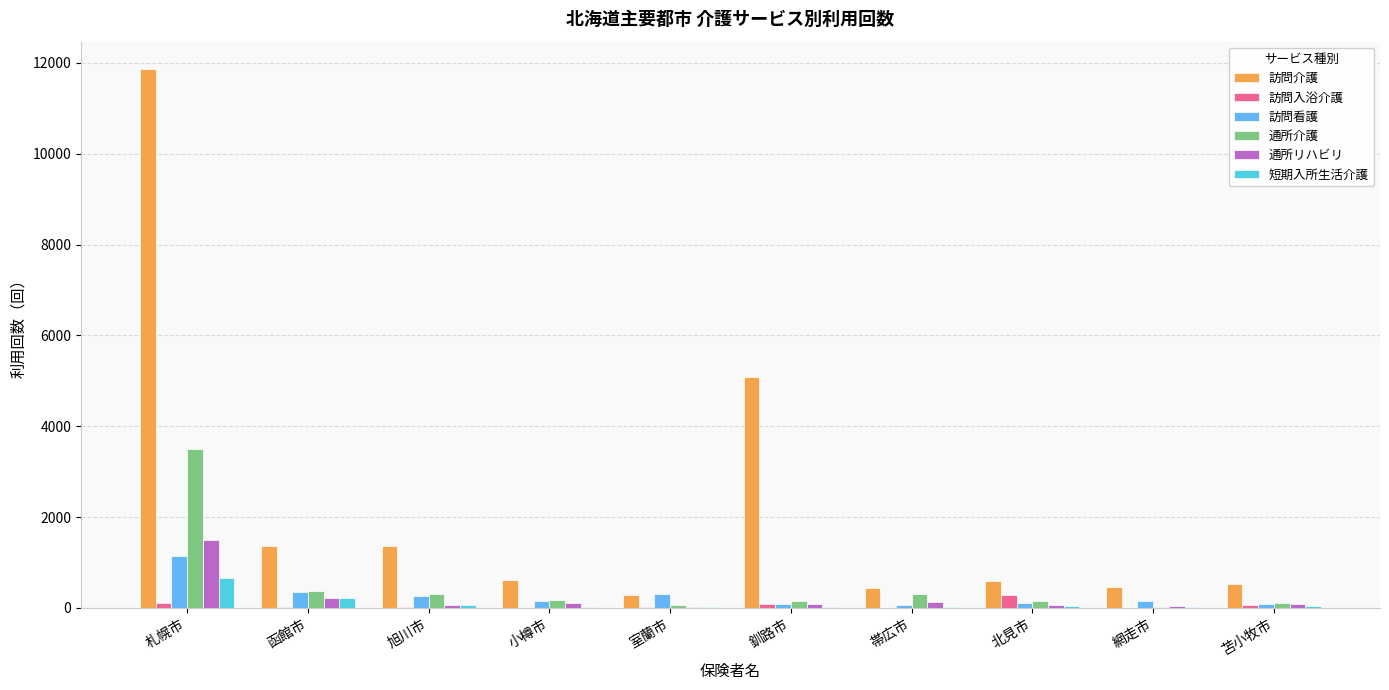

Between 小樽市 and 釧路市, which series saw the biggest shift?

訪問介護